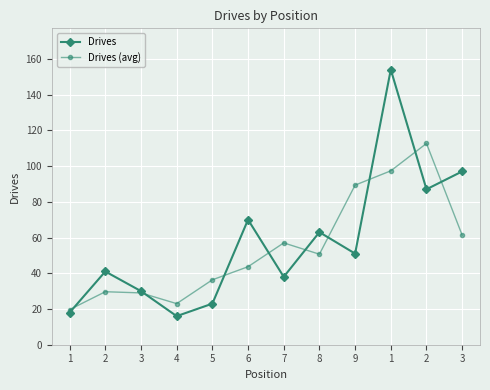

Count the number of categories in the chart.

12